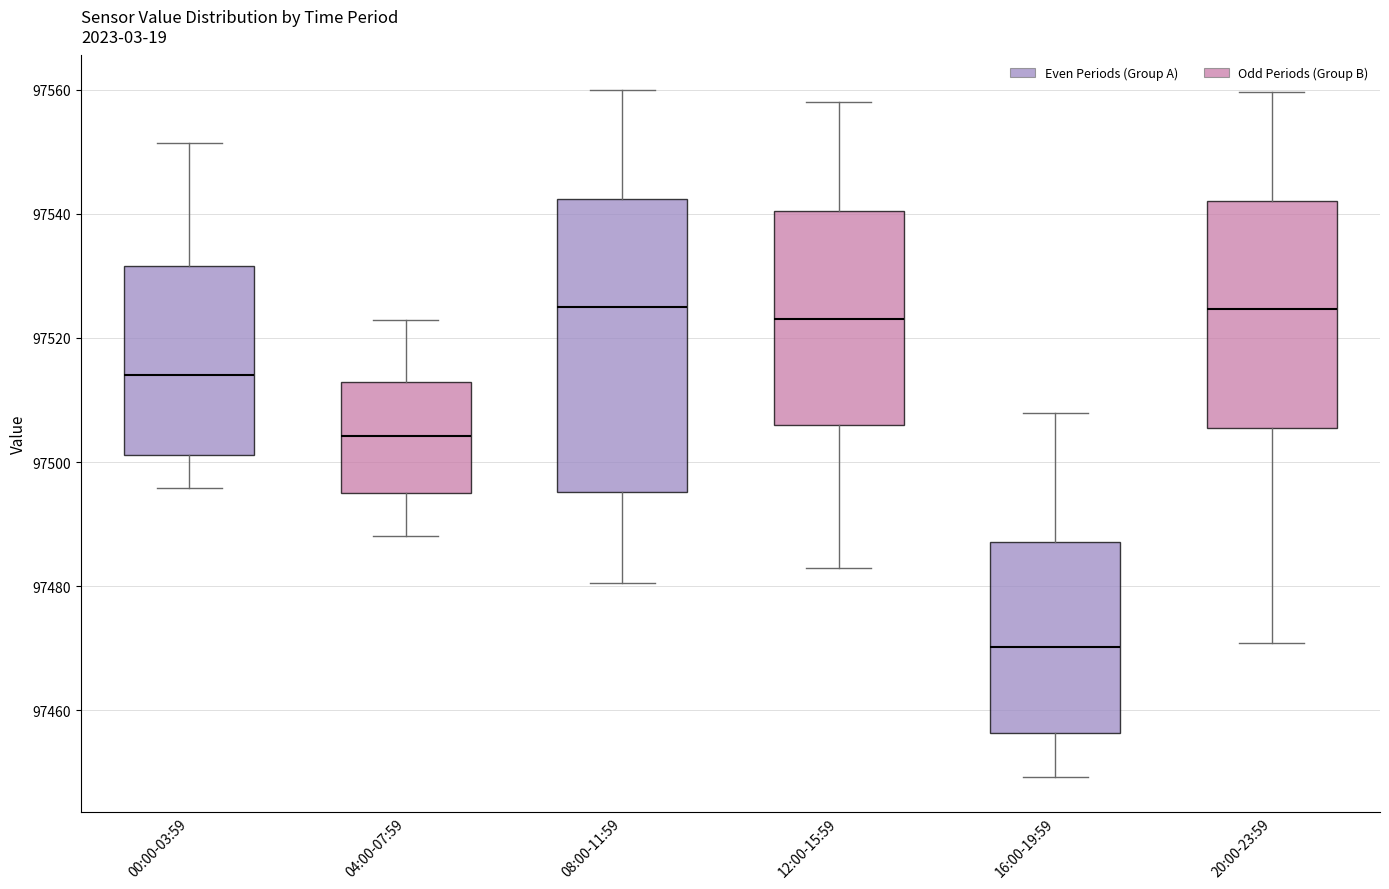

Reading left to right, transcribe this box plot: for each box, give where its median line is, the range the box spans, and where its two whiskers end, as read against the y-axis. The values are not printed on the chart, so give them approximately, as read against the axis.

00:00-03:59: median 97514, box 97502 to 97532, whiskers 97496 to 97552
04:00-07:59: median 97504, box 97496 to 97512, whiskers 97488 to 97522
08:00-11:59: median 97524, box 97496 to 97542, whiskers 97480 to 97560
12:00-15:59: median 97524, box 97506 to 97540, whiskers 97482 to 97558
16:00-19:59: median 97470, box 97456 to 97488, whiskers 97450 to 97508
20:00-23:59: median 97524, box 97506 to 97542, whiskers 97470 to 97560